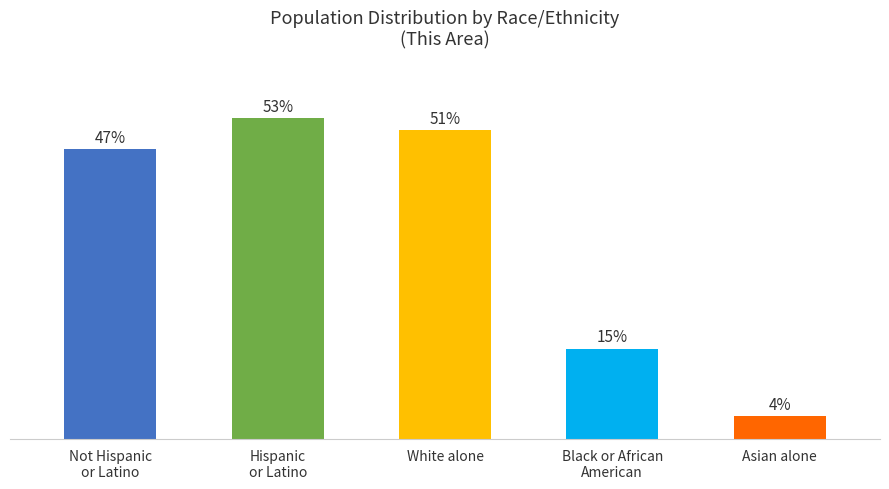

What is the difference between the values at White alone and Hispanic
or Latino?

1.9